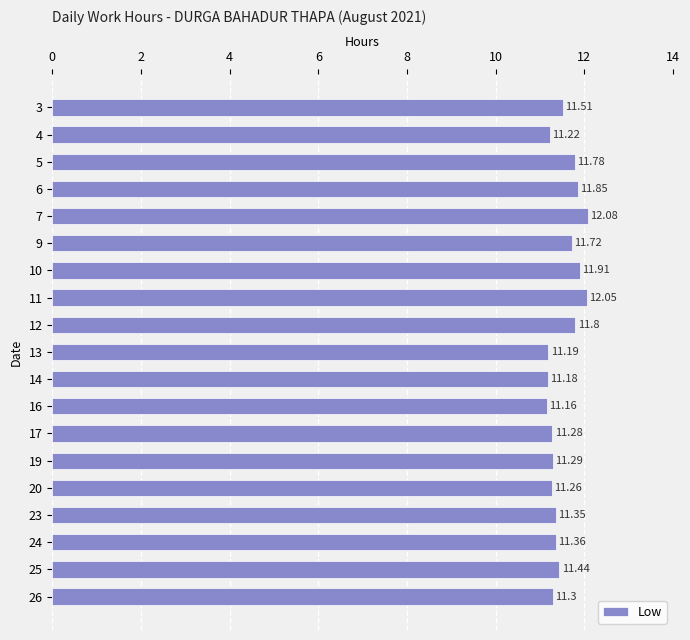

Which label corresponds to the largest value in the chart?

7